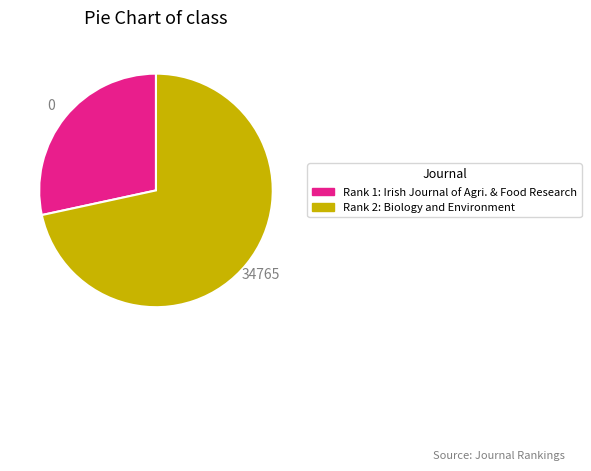

Is there any slice that represents more than half of the pie?

Yes